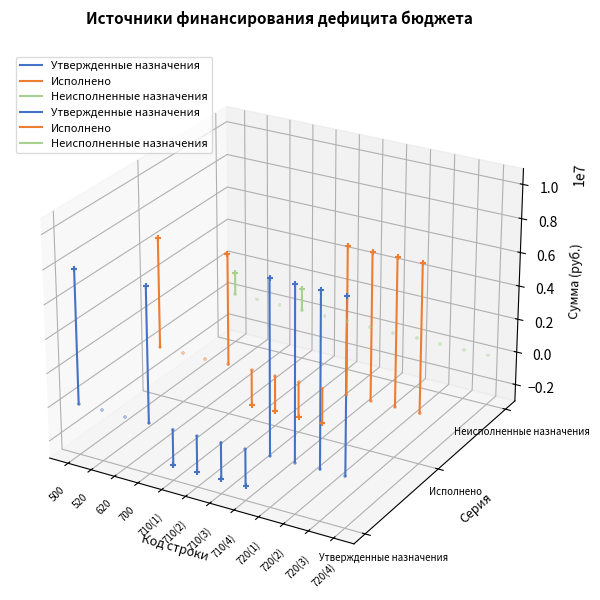

Which series reaches the minimum Y coordinate?

Утвержденные назначения